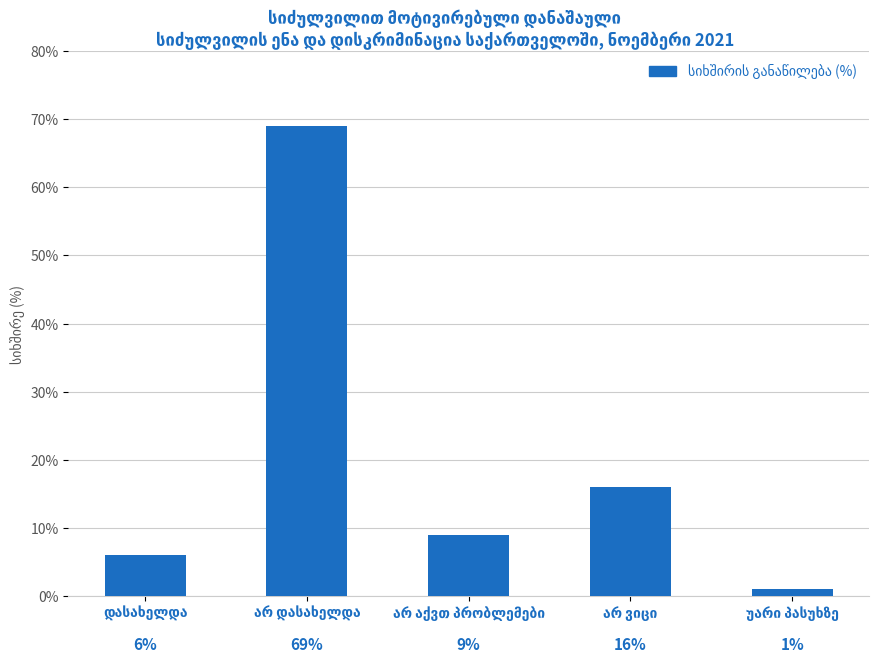

What is the value of the 1st bar from the left?

6